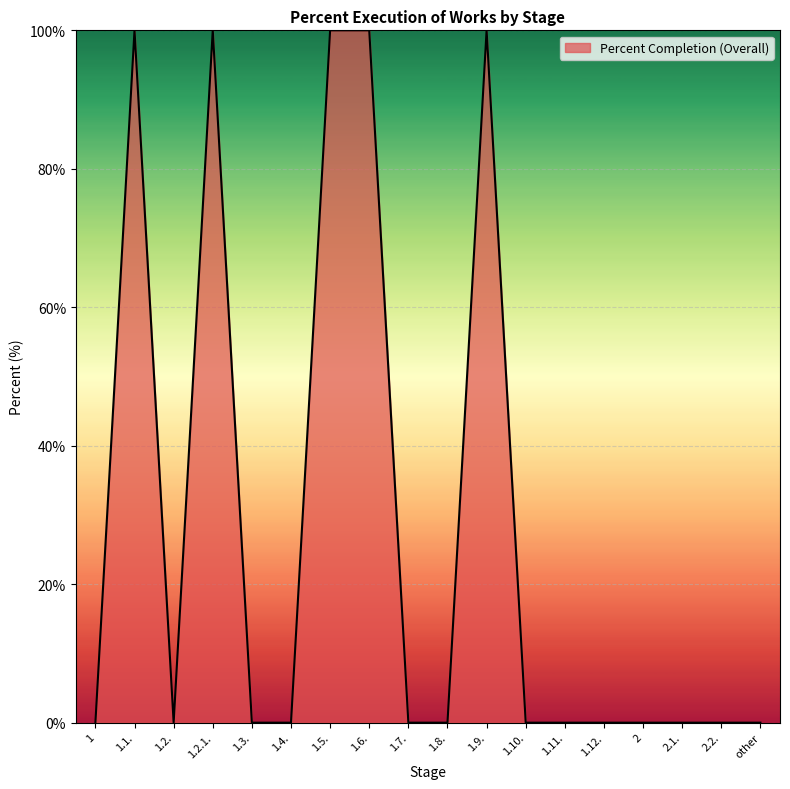

What position from the left is 2.1.?

16